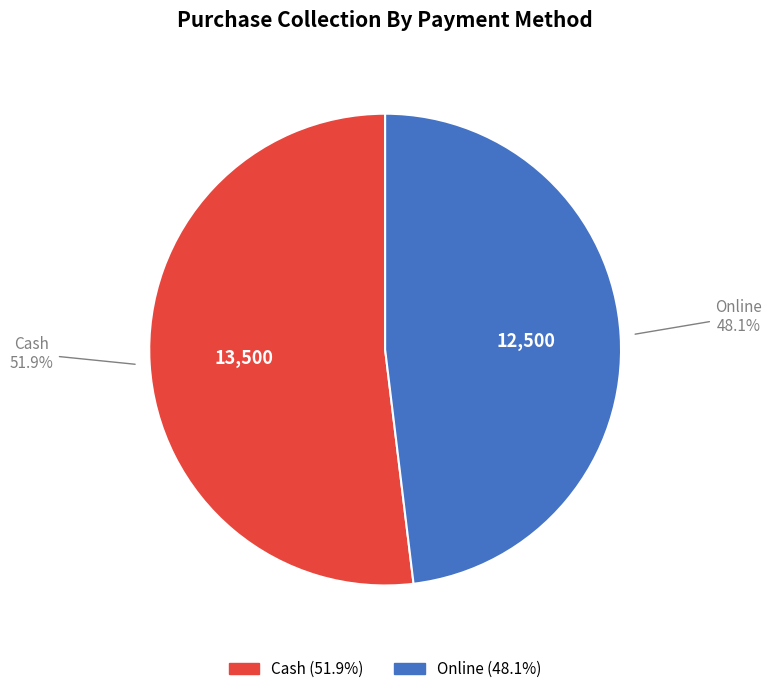

What percentage is the Online slice, to the nearest percent?

48%